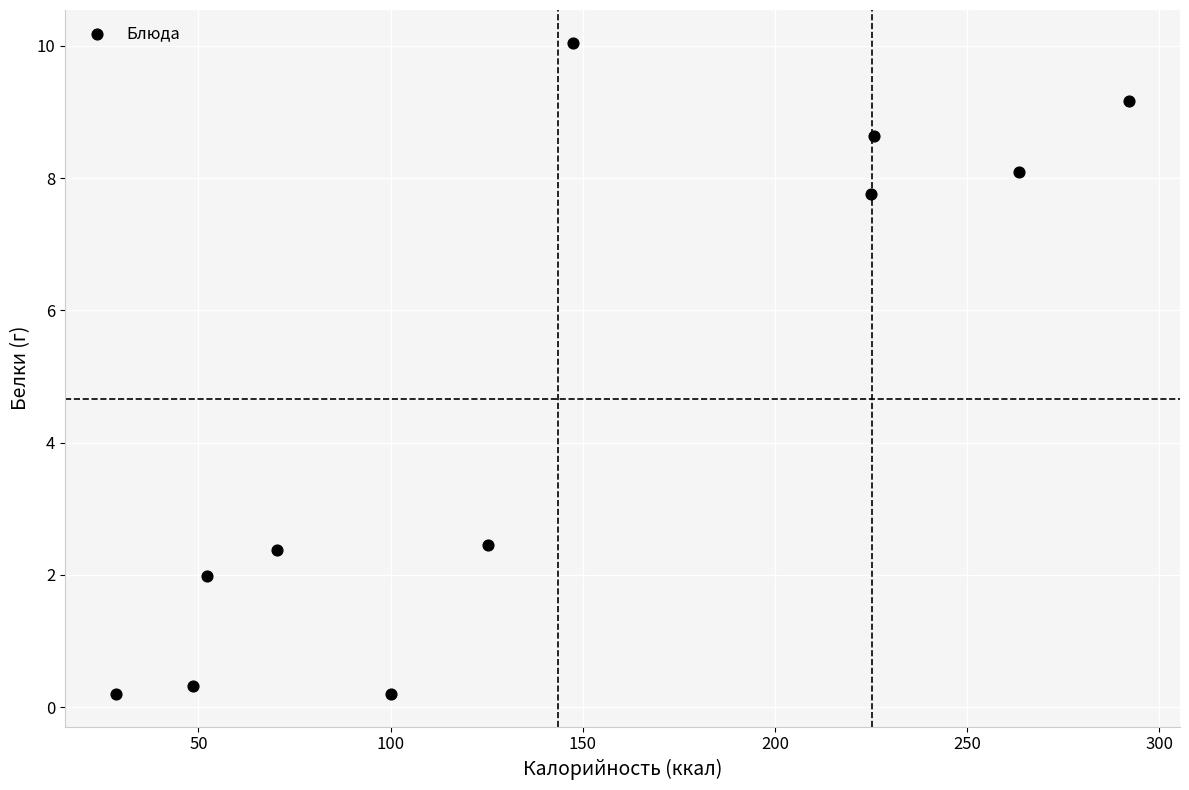

What is the range of X values (max minus min)?

263.8